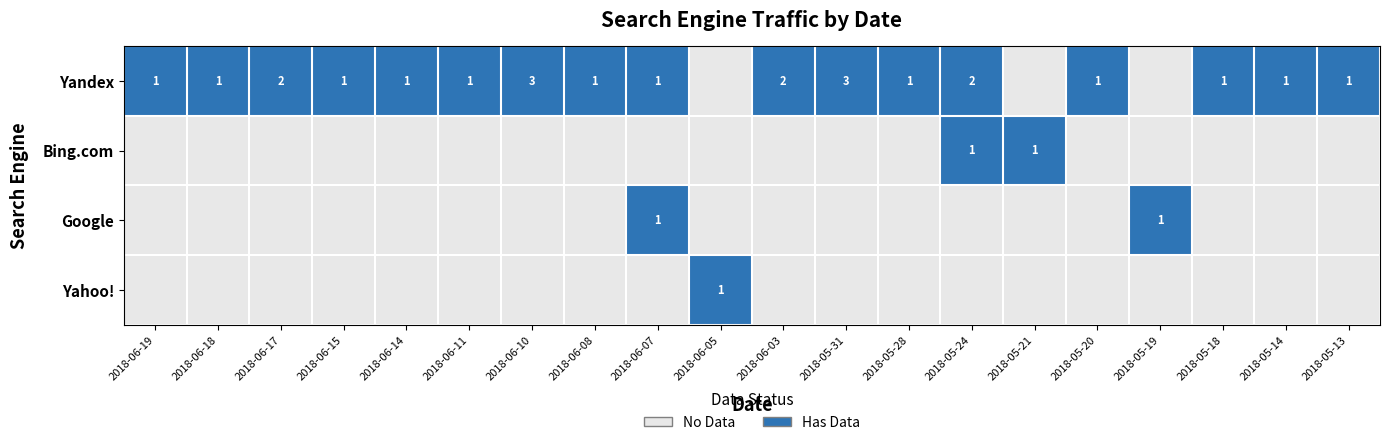

Is it true that Yandex equals 1 at 2018-05-20?

True